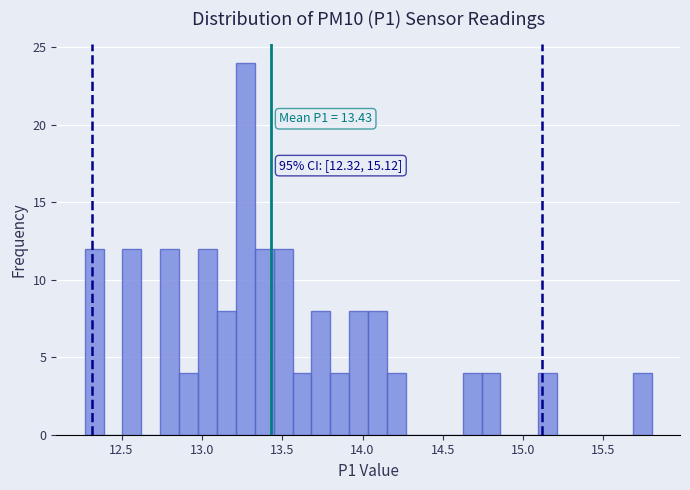

Read against the x-axis, roughly where is the centre of the tallest bar?

13.25